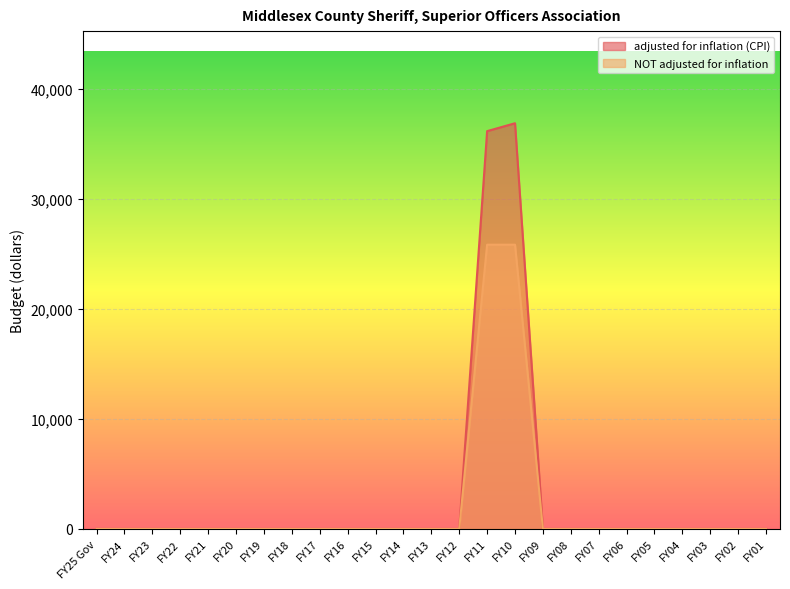

The value of adjusted for inflation (CPI) at FY18 is -25343. True or false?

False